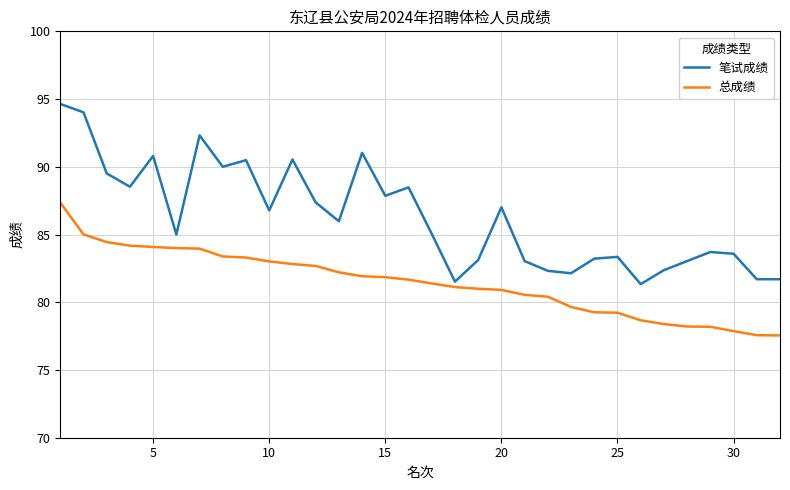

True or false: 总成绩 and 笔试成绩 intersect in this chart.

False